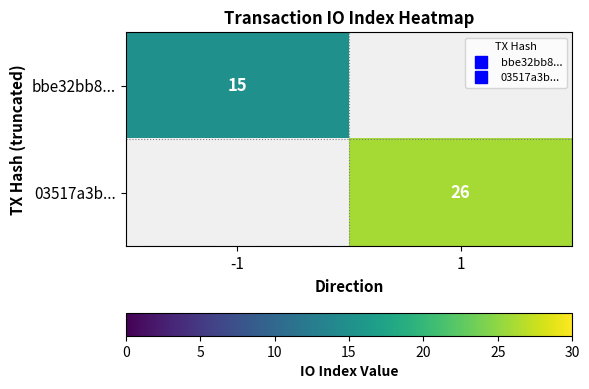

What is the greatest value displayed?

26.0